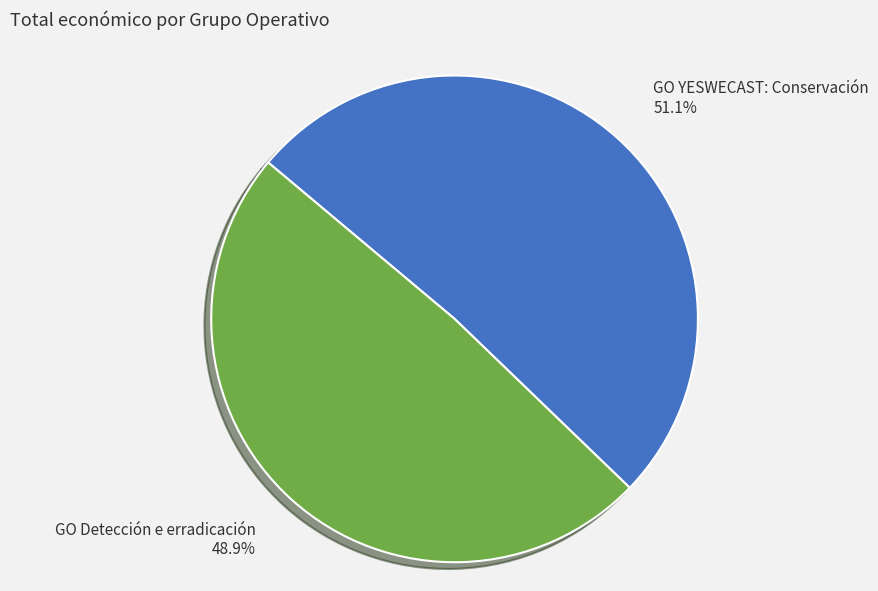

How many segments does this pie chart have?

2